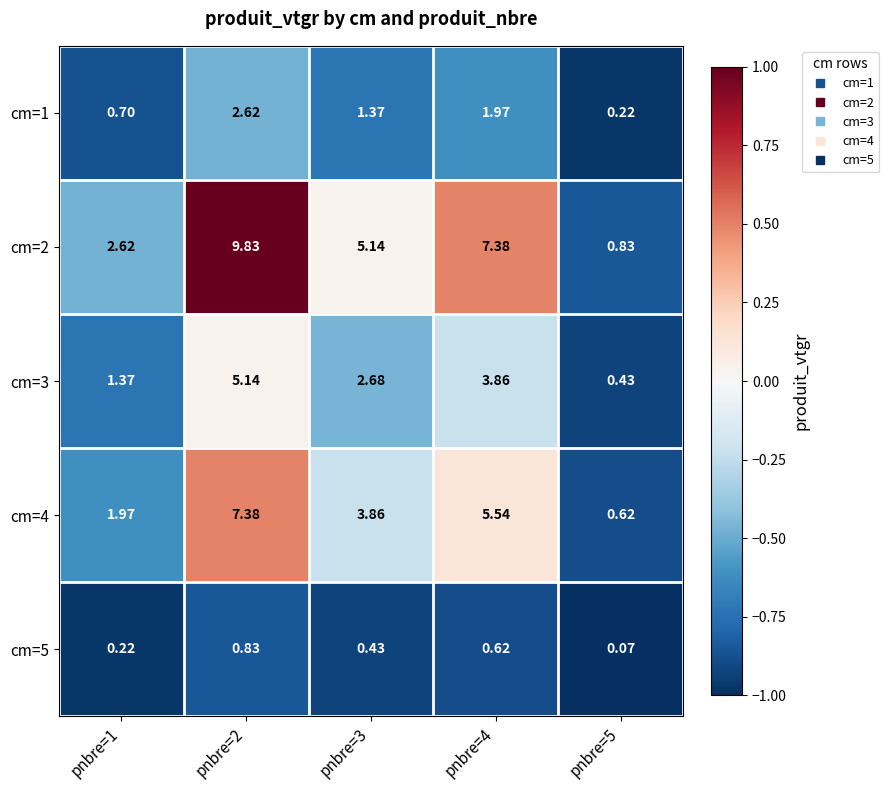

Count the number of data series in this chart.

5